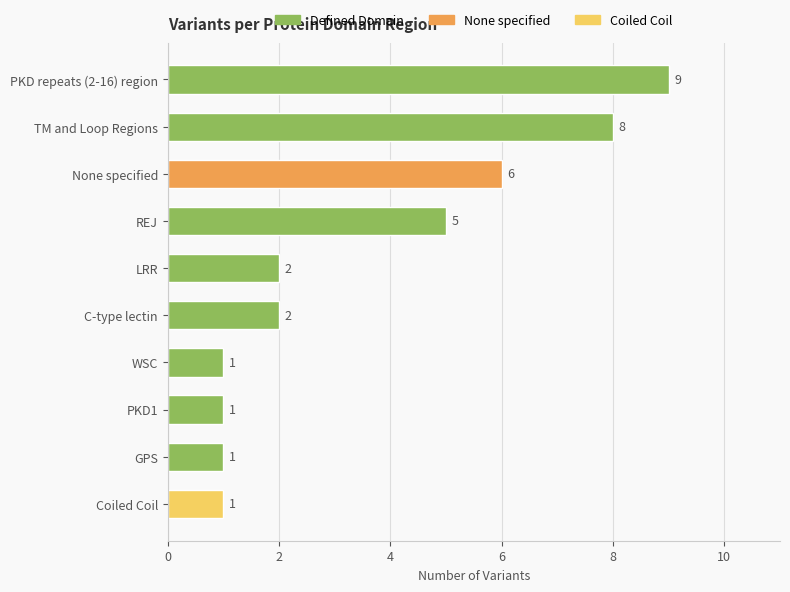

What is the difference between the values at WSC and LRR?

1